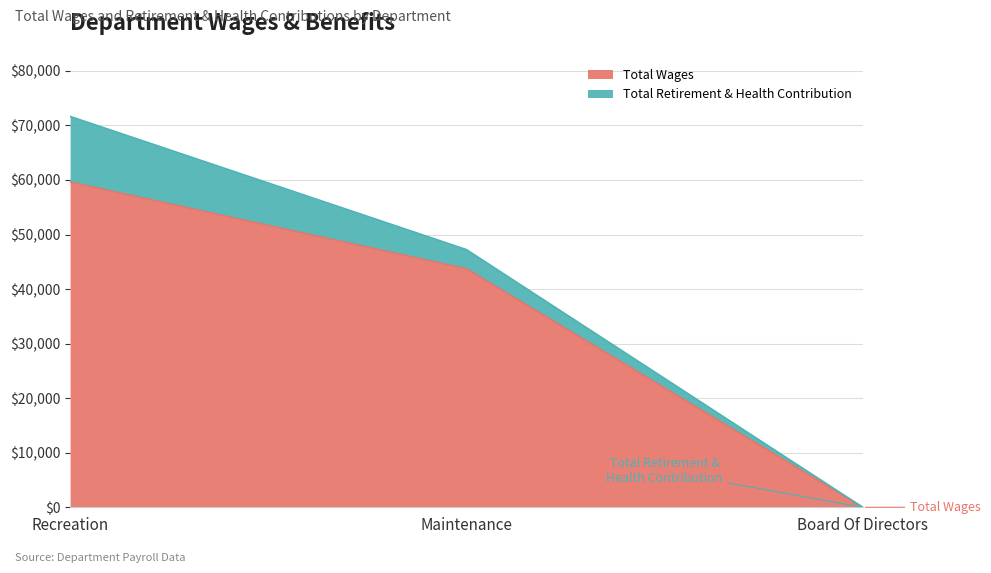

Reading left to right, list all the values displayed in this chart.

Recreation=59610	Maintenance=43716	Board Of Directors=0